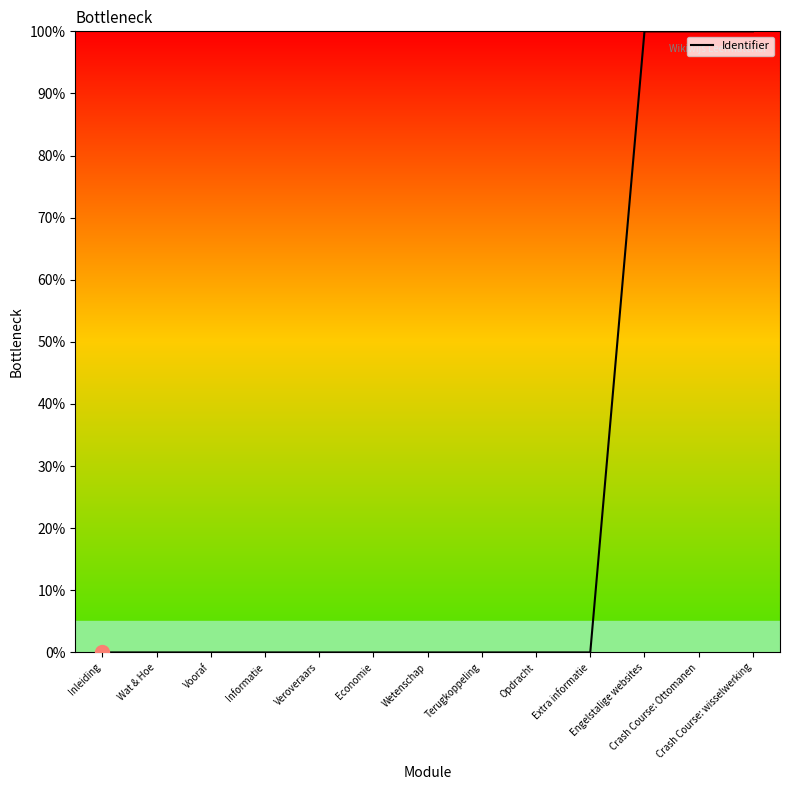

What is the greatest value displayed?

100.0